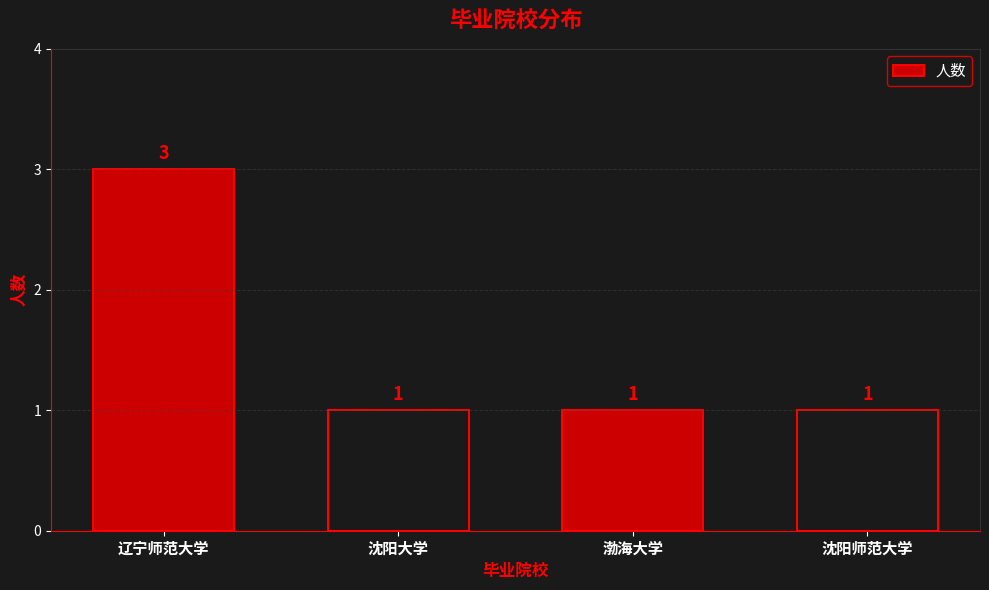

What is the smallest value displayed?

1